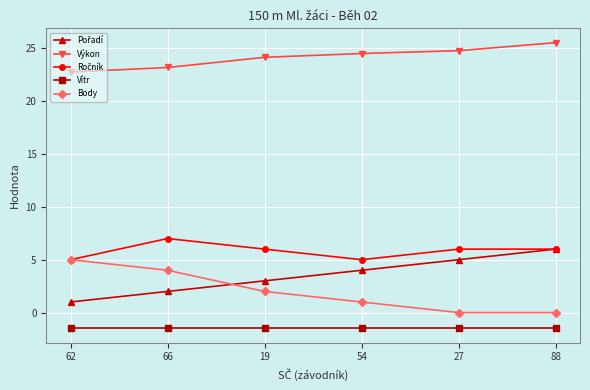

What is the greatest value displayed?

25.5